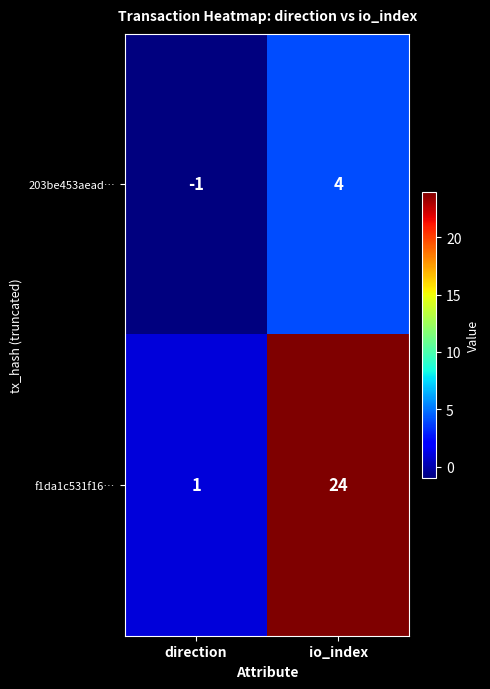

Where is f1da1c531f16… nearest to the value 12?

direction